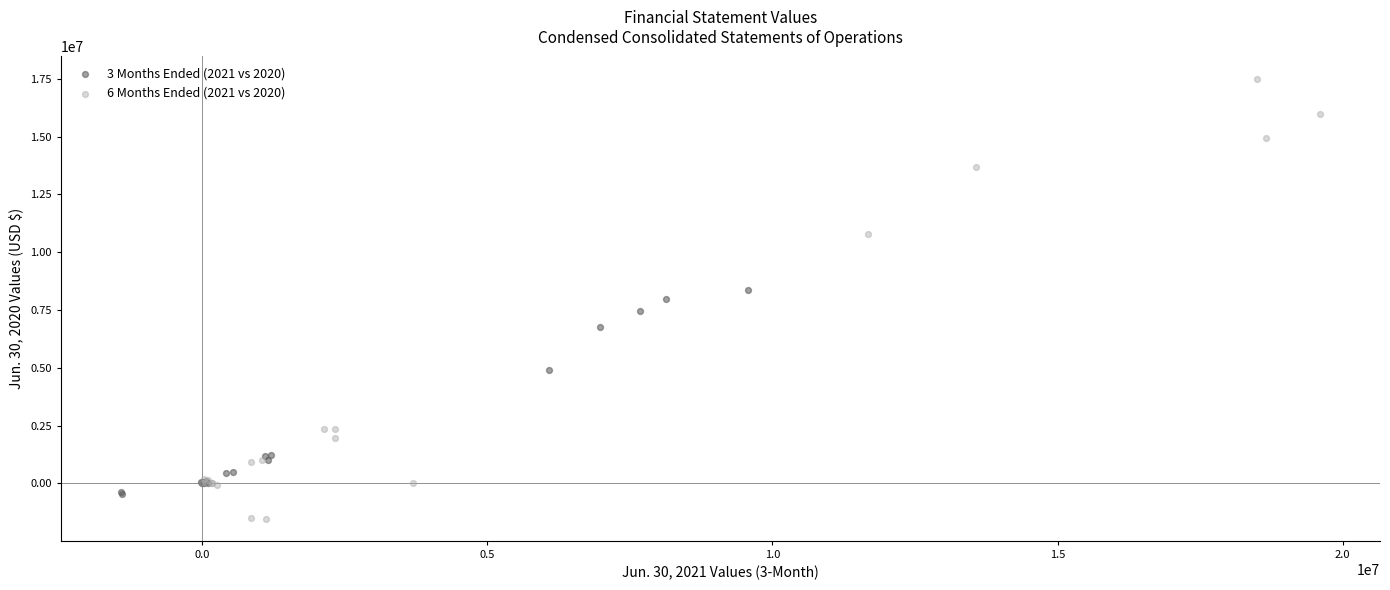

What are all the series names shown in the legend?

3 Months Ended (2021 vs 2020), 6 Months Ended (2021 vs 2020)